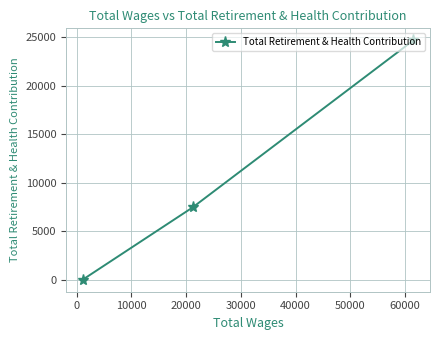

What is the sum of all values?

32158